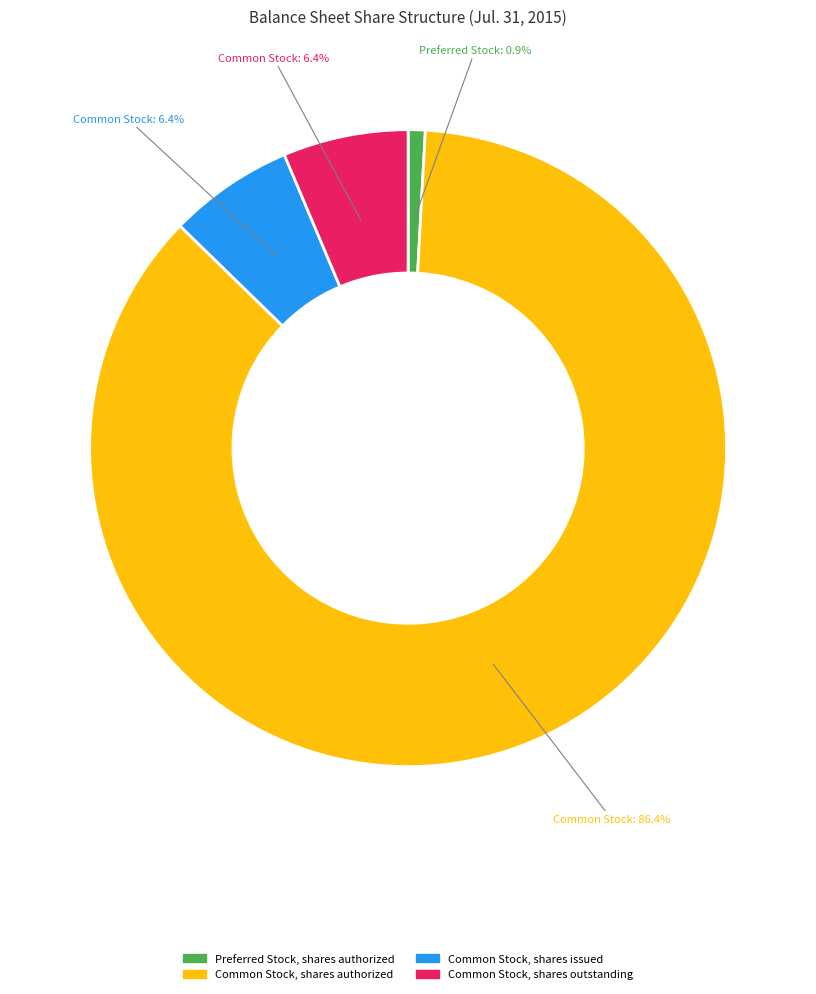

Is there a majority slice in this chart?

Yes